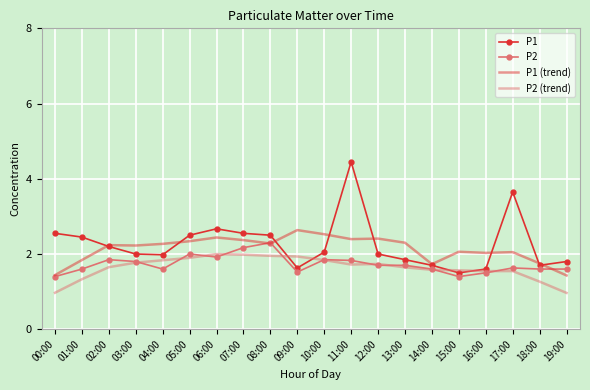

Between 04:00 and 06:00, which series saw the biggest shift?

P1